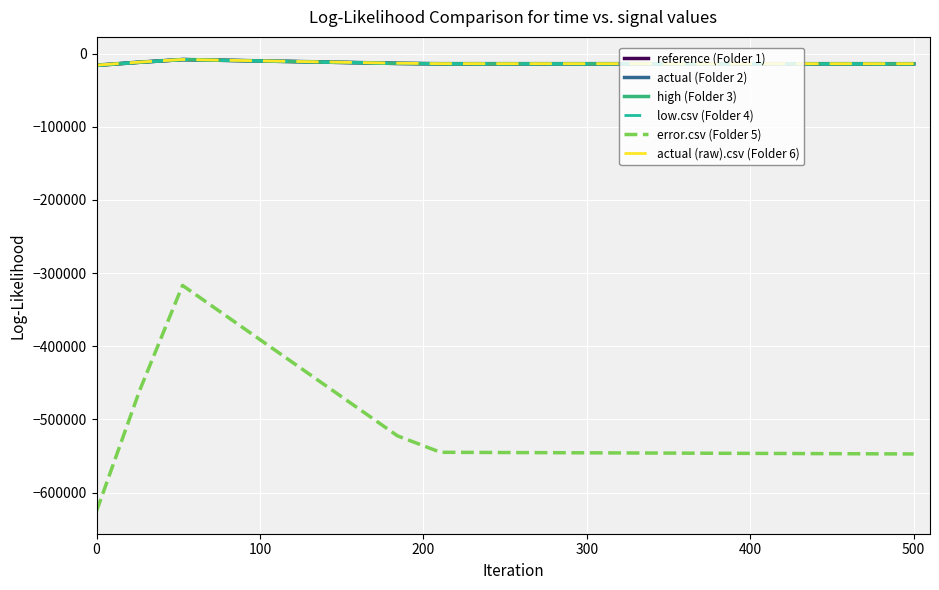

Is this an area chart (filled region under the line)?

No